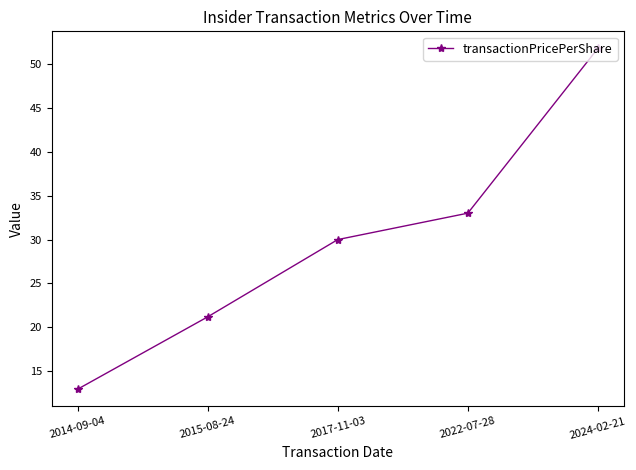

The value at 2022-07-28 is 55.8. True or false?

False